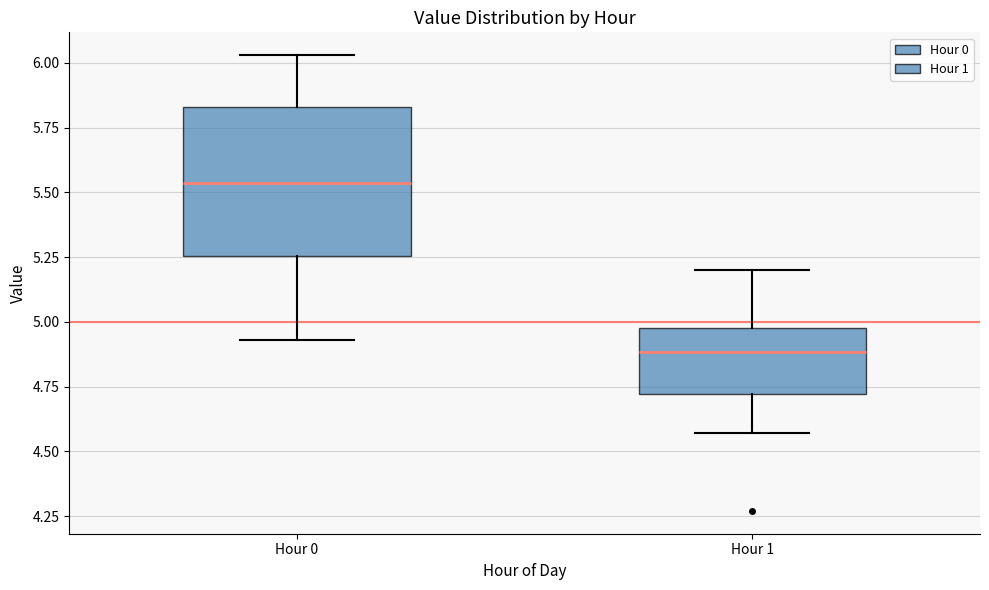

Where does the upper whisker of the box for Hour 0 end on the y-axis? The values are not printed on the chart, so give them approximately, as read against the axis.

6.05